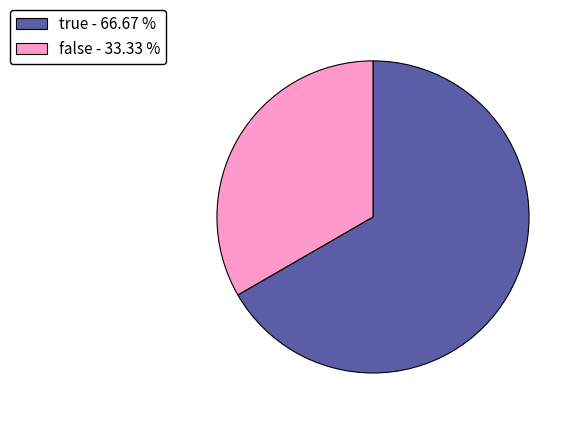

The false slice represents 33% of the pie. True or false?

True